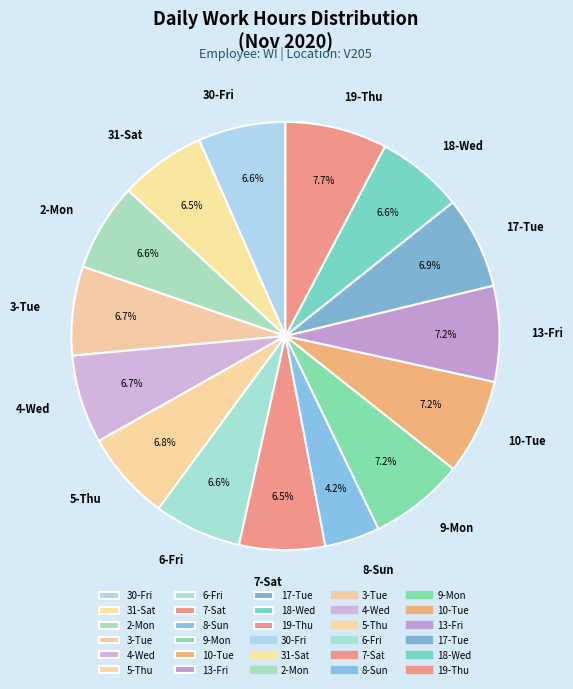

To the nearest percent, what portion does 10-Tue represent?

7%